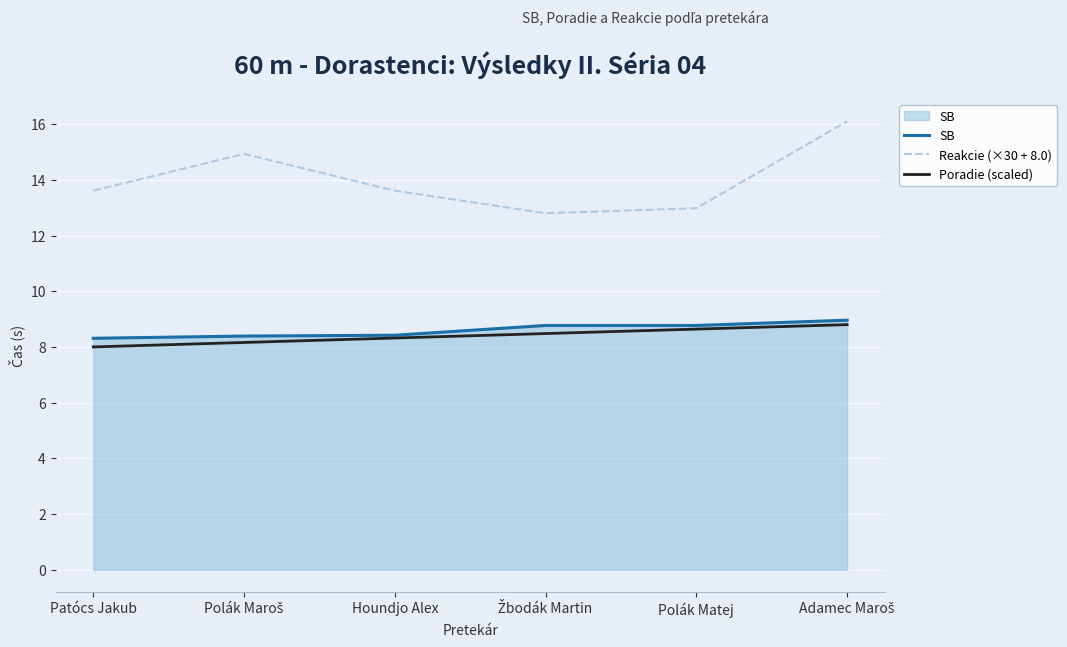

The SB series shows 8.4 at Houndjo Alex. True or false?

True